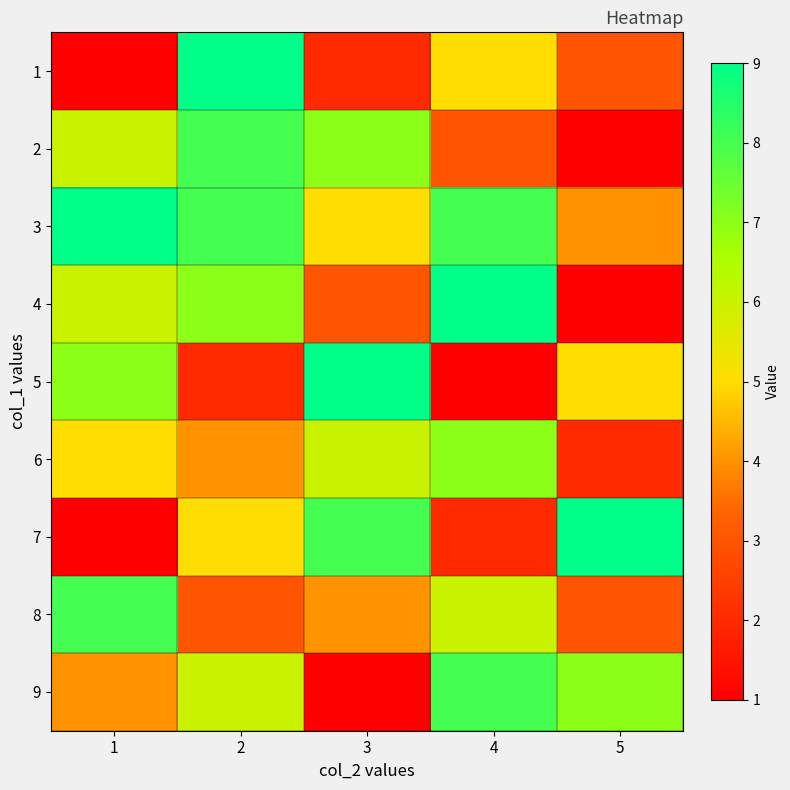

Which label corresponds to the largest value in the chart?

2